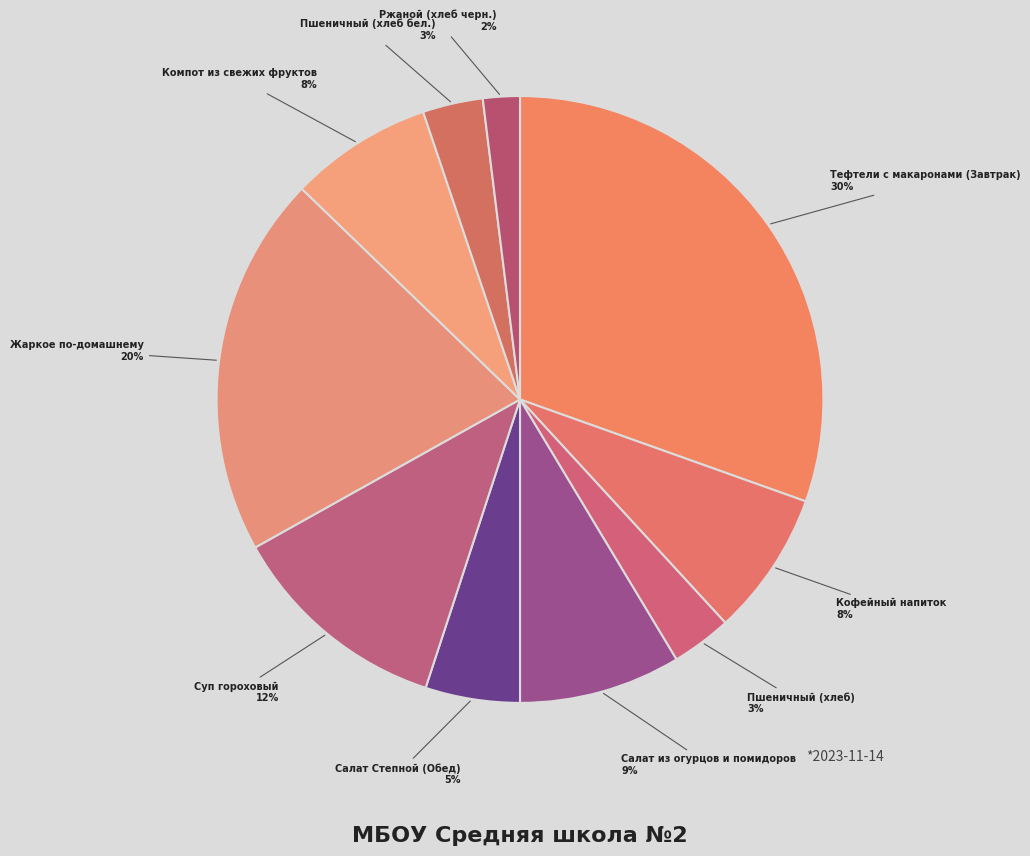

What is the smallest slice in the pie chart?

Ржаной (хлеб черн.)